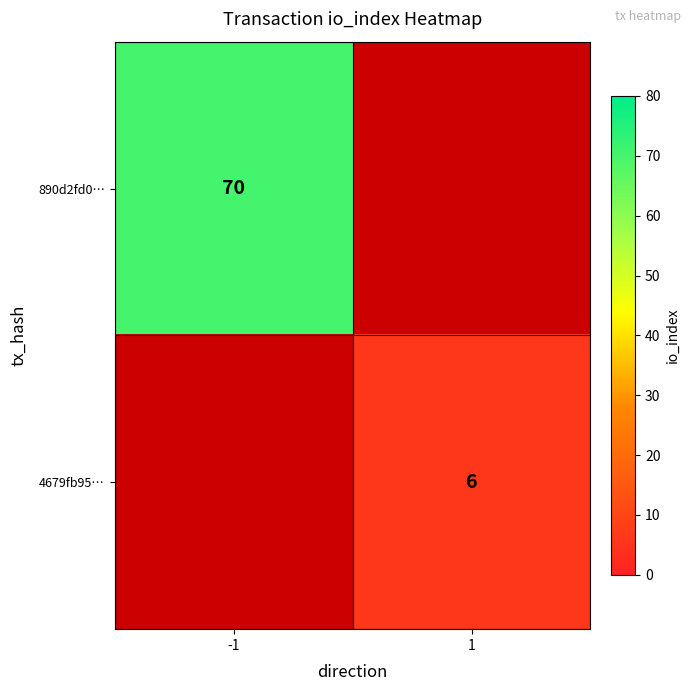

Is it true that 890d2fd0… equals 124 at -1?

False